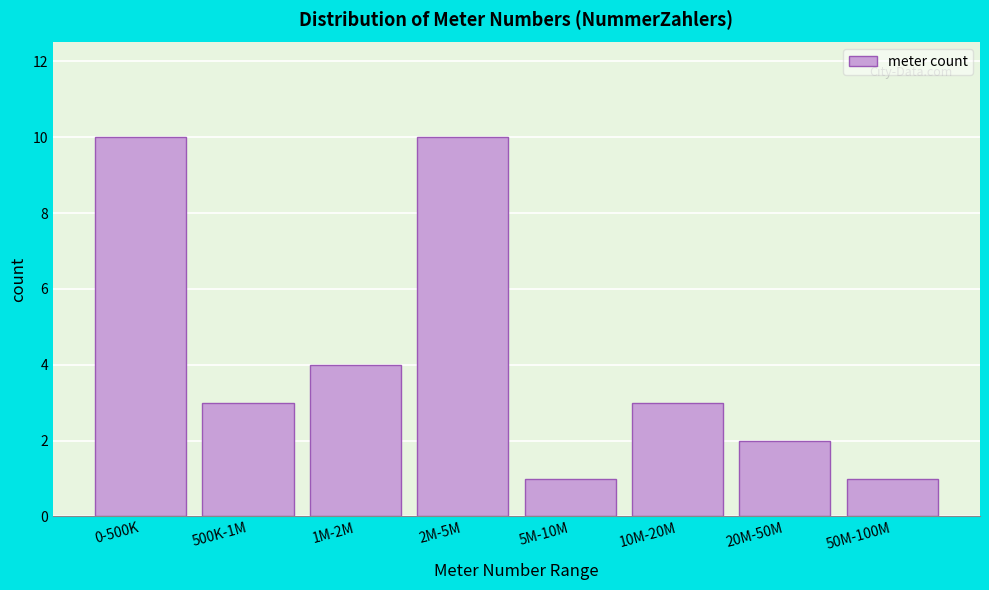

Reading right to left, transcribe all the data shown in this chart.

50M-100M=1	20M-50M=2	10M-20M=3	5M-10M=1	2M-5M=10	1M-2M=4	500K-1M=3	0-500K=10